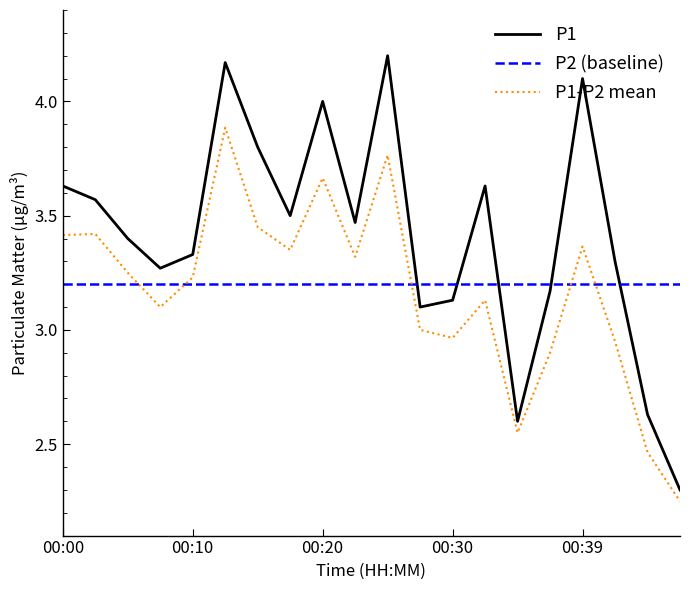

List the series in order of their peak value, lowest first.

P2 (baseline), P1-P2 mean, P1